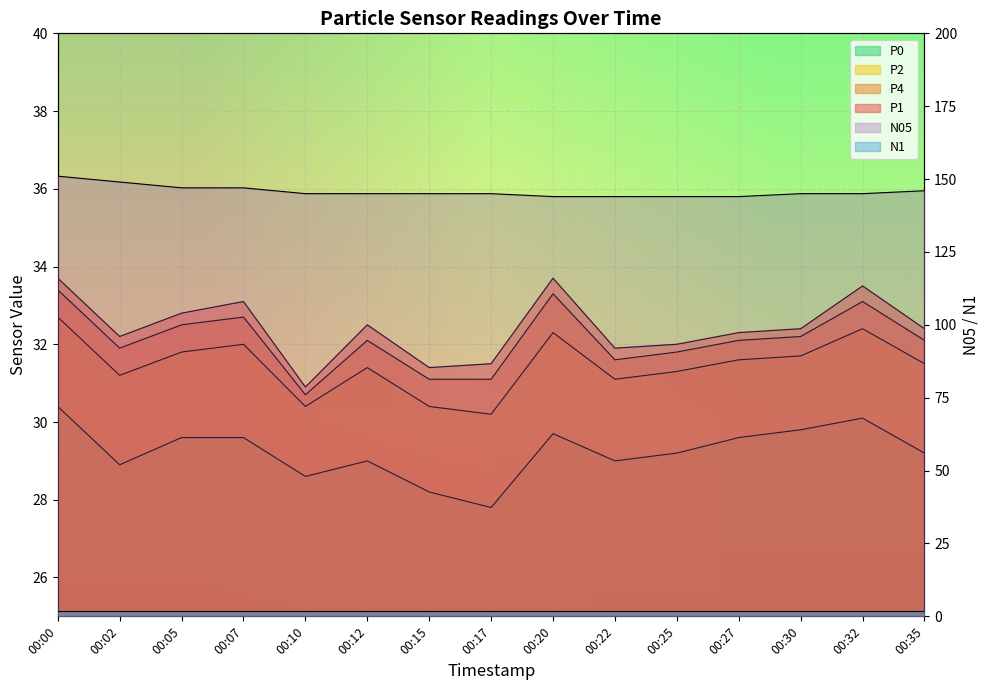

At which category is the sum across all series the highest?

00:00